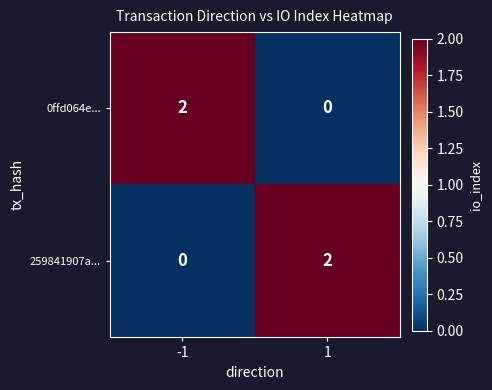

The 259841907a... series shows 0 at -1. True or false?

True